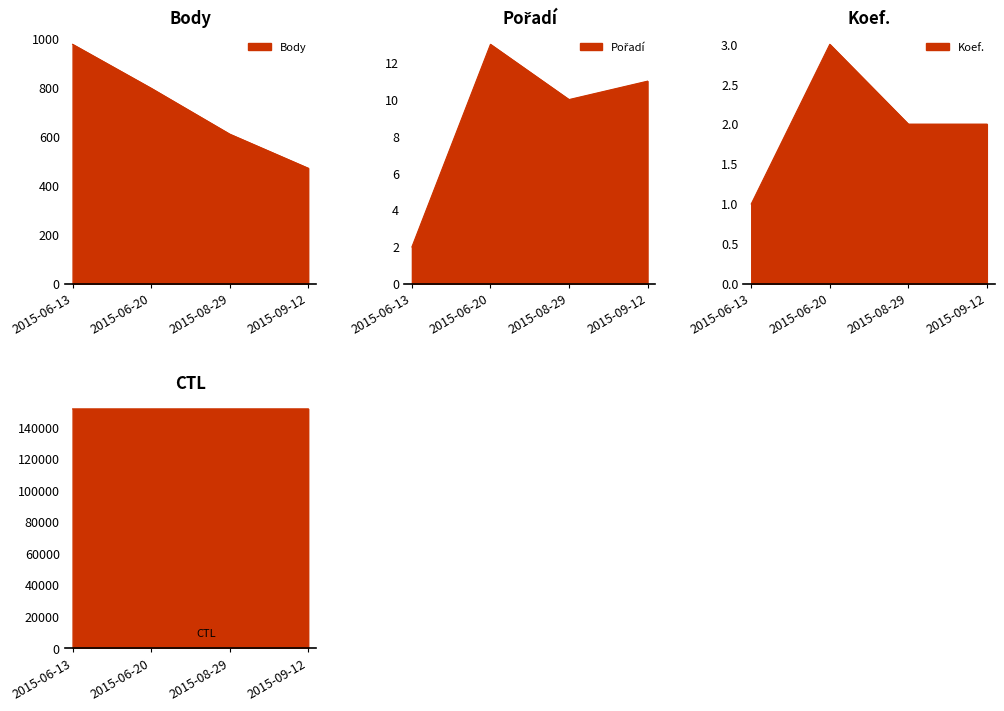

Rank the series at 2015-06-13 from highest to lowest value.

CTL, Body, Pořadí, Koef.